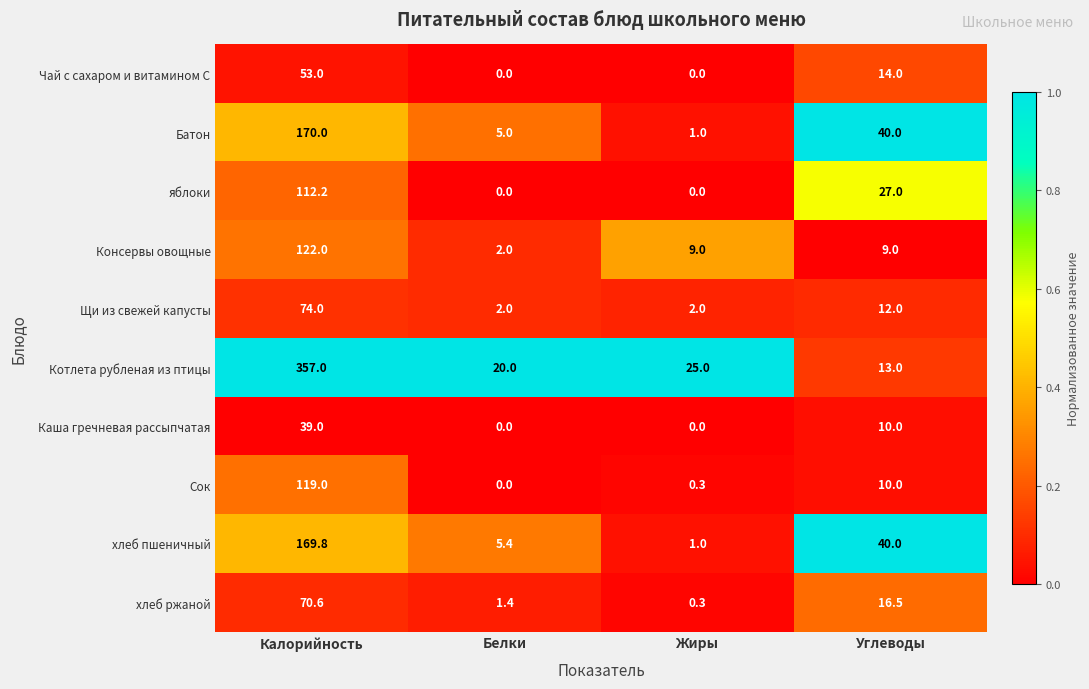

The Сок series shows 43.1 at Калорийность. True or false?

False